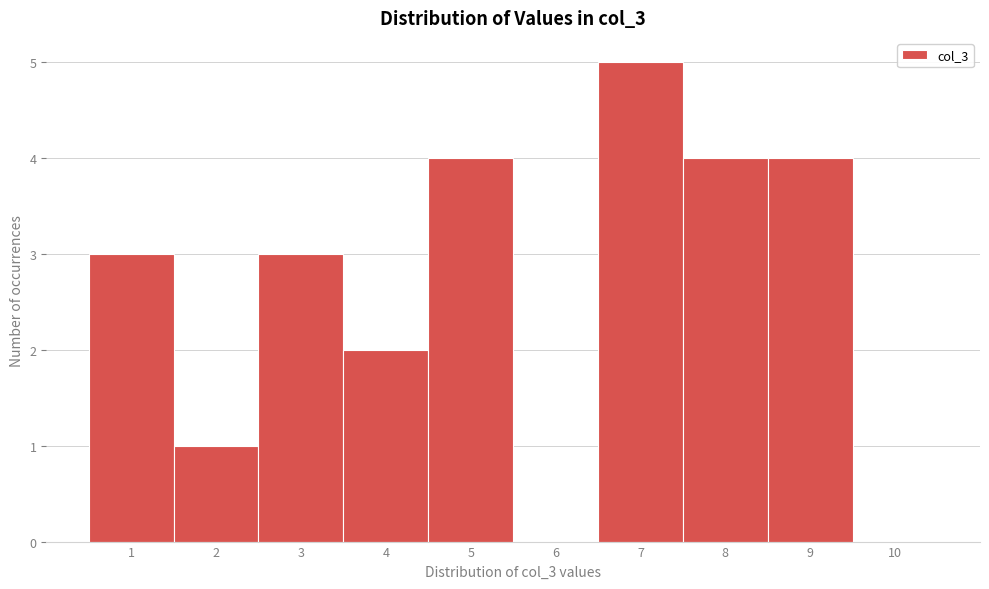

Which range on the x-axis has the tallest bar?

6.5 to 7.5